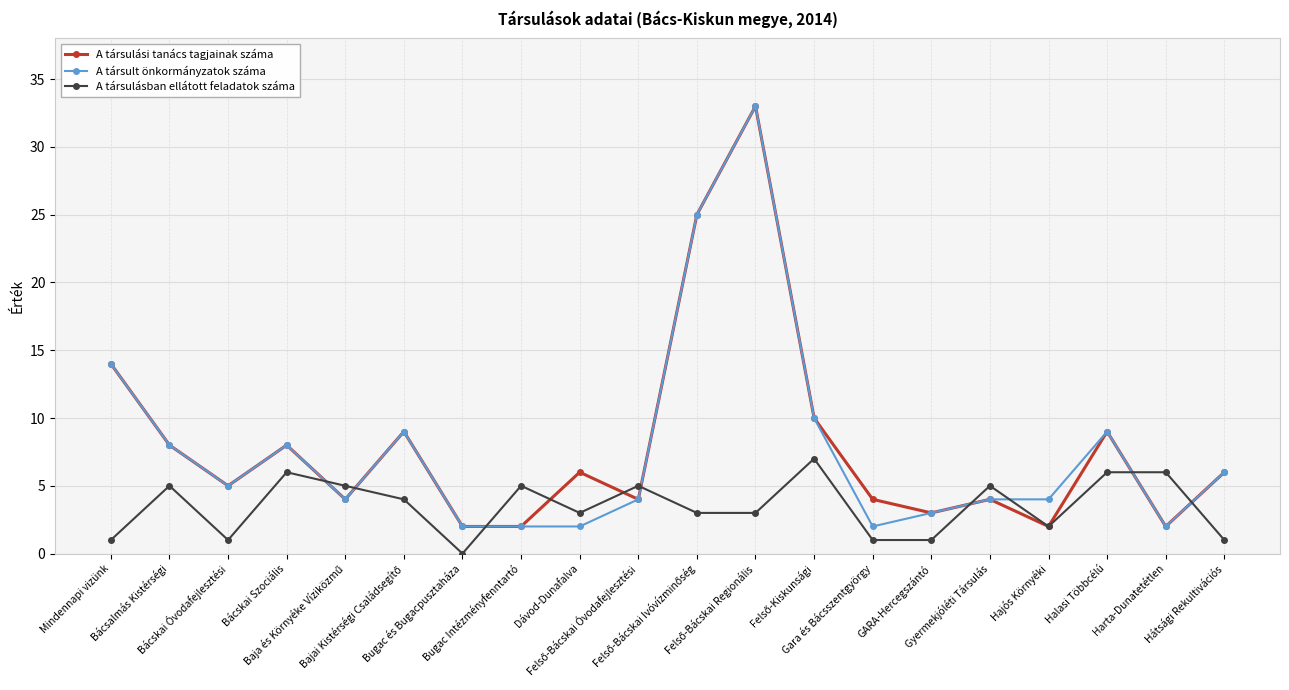

How many intersections are there between A társulásban ellátott feladatok száma and A társult önkormányzatok száma?

8